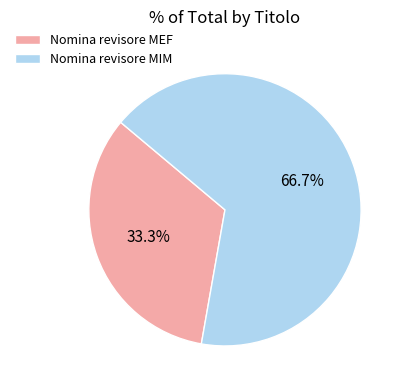

Approximately how many times larger is the value at Nomina revisore MIM compared to Nomina revisore MEF?

2.0